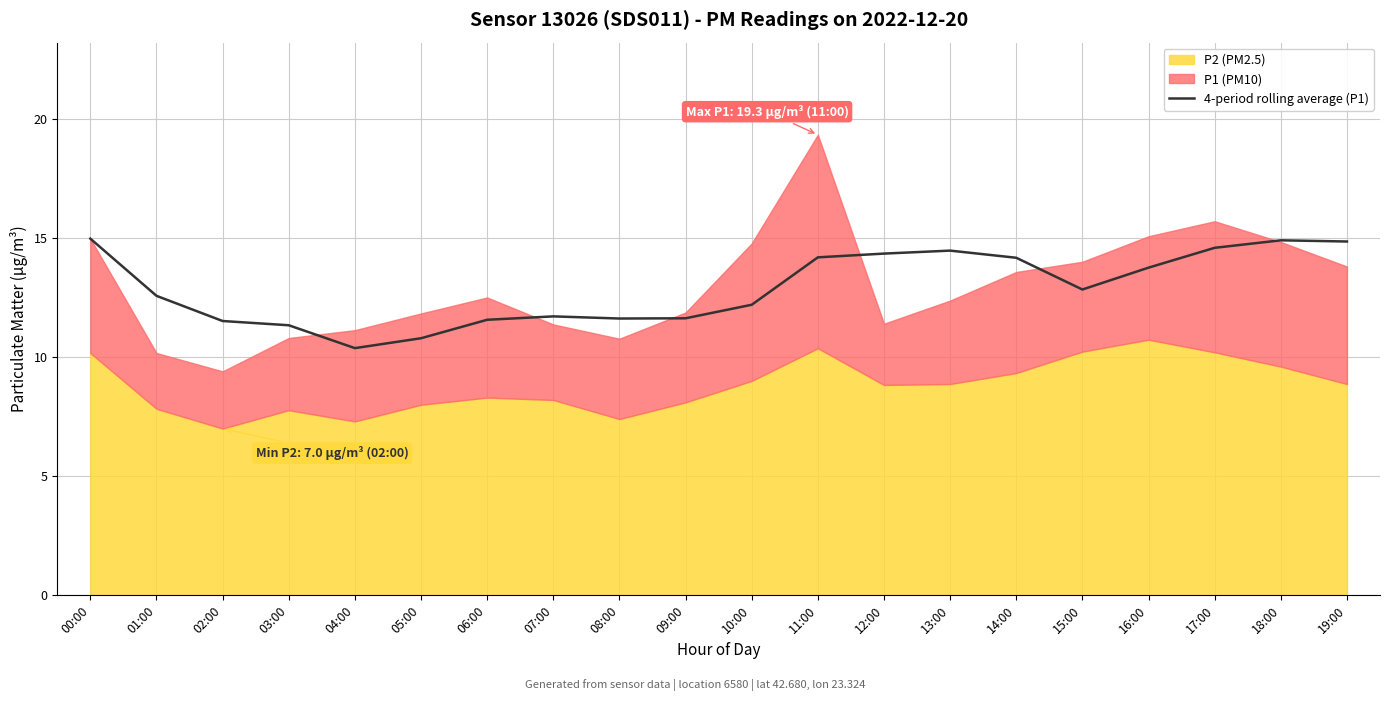

What is the average value?

12.9